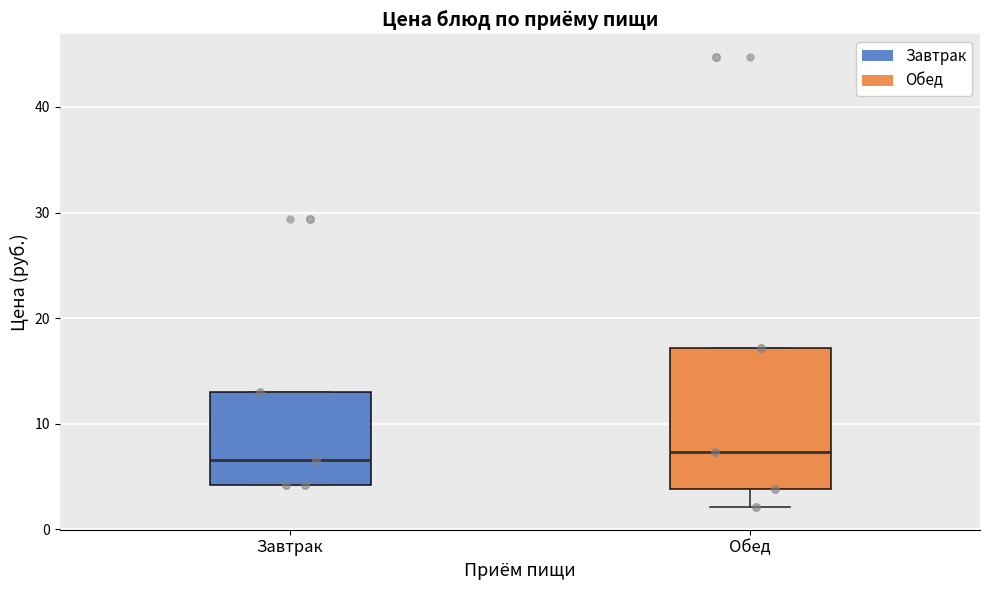

Reading left to right, transcribe this box plot: for each box, give where its median line is, the range the box spans, and where its two whiskers end, as read against the y-axis. The values are not printed on the chart, so give them approximately, as read against the axis.

Завтрак: median 7, box 4 to 13, whiskers 4 to 13
Обед: median 7, box 4 to 17, whiskers 2 to 17